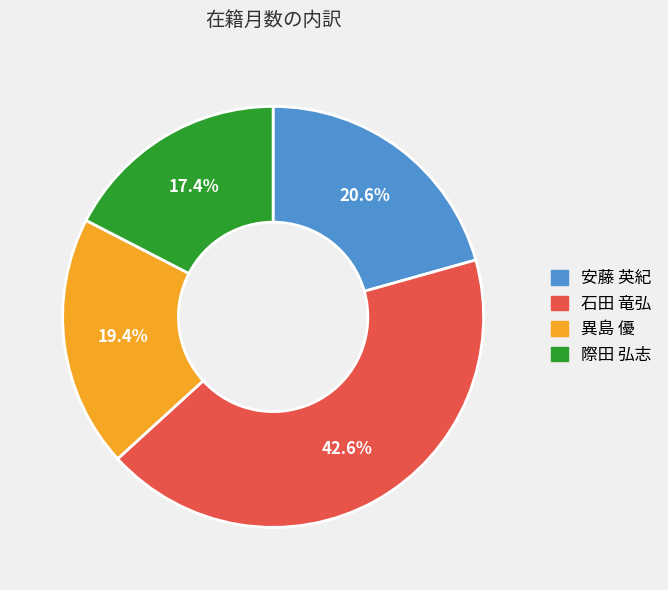

True or false: 石田 竜弘 accounts for 43% of the total.

True